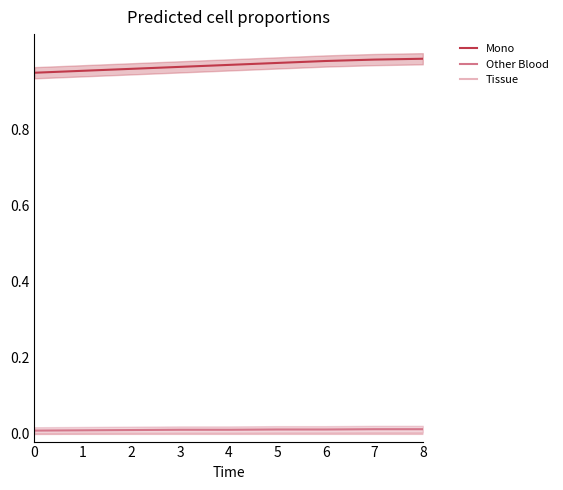

True or false: Mono has more than 0 points higher than both neighbors.

False